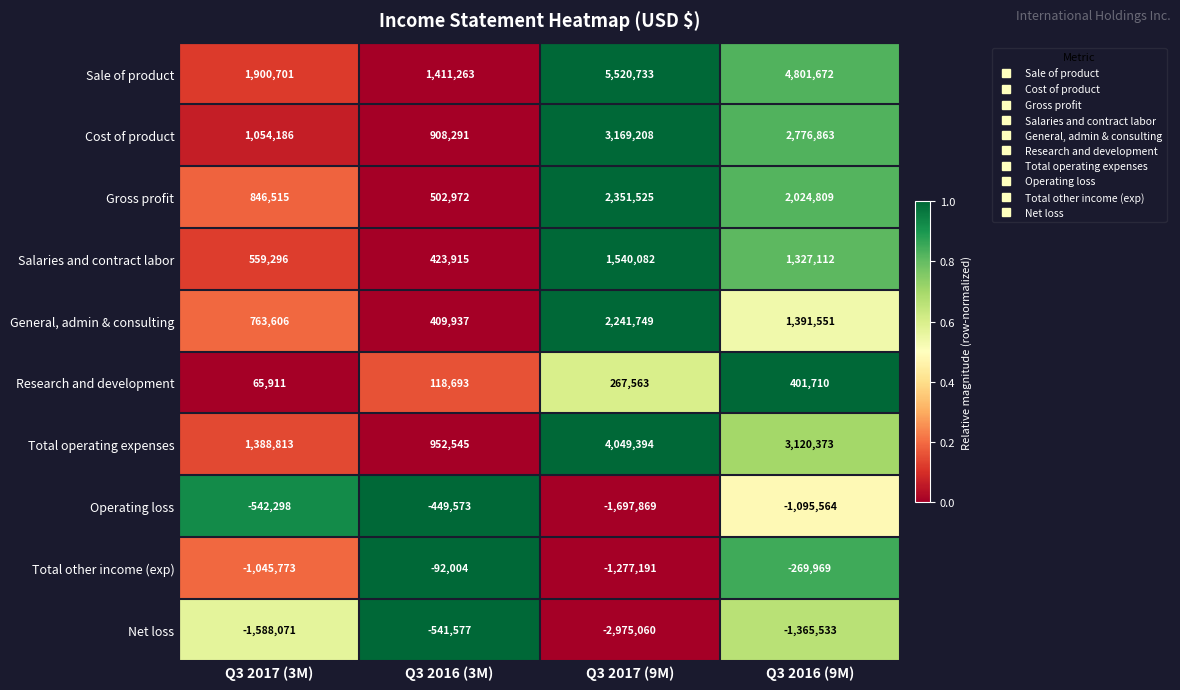

Which category has the highest value across all series?

Q3 2017 (9M)